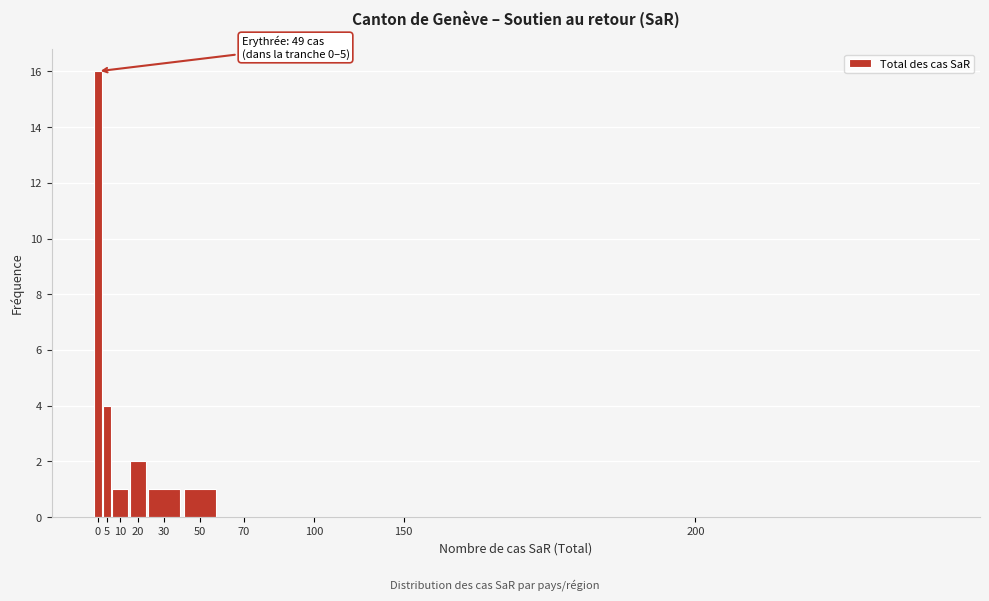

Reading right to left, list all the values displayed in this chart.

200=0	150=0	100=0	70=0	50=1	30=1	20=2	10=1	5=4	0=16